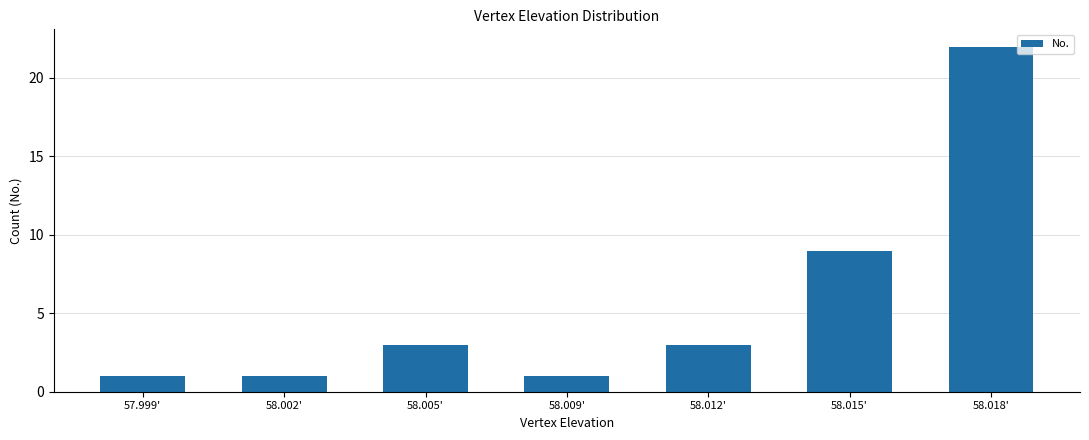

Reading left to right, list all the values displayed in this chart.

57.999'=1	58.002'=1	58.005'=3	58.009'=1	58.012'=3	58.015'=9	58.018'=22